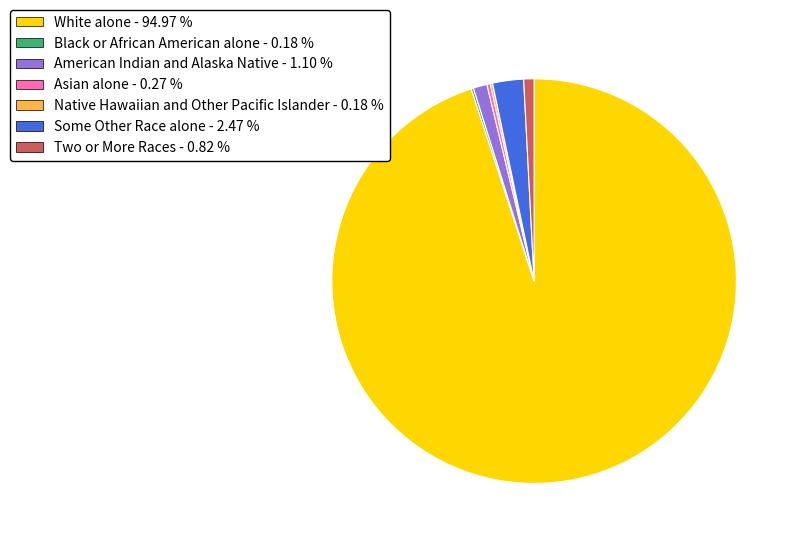

Which has a higher value, Two or More Races or Some Other Race alone?

Some Other Race alone